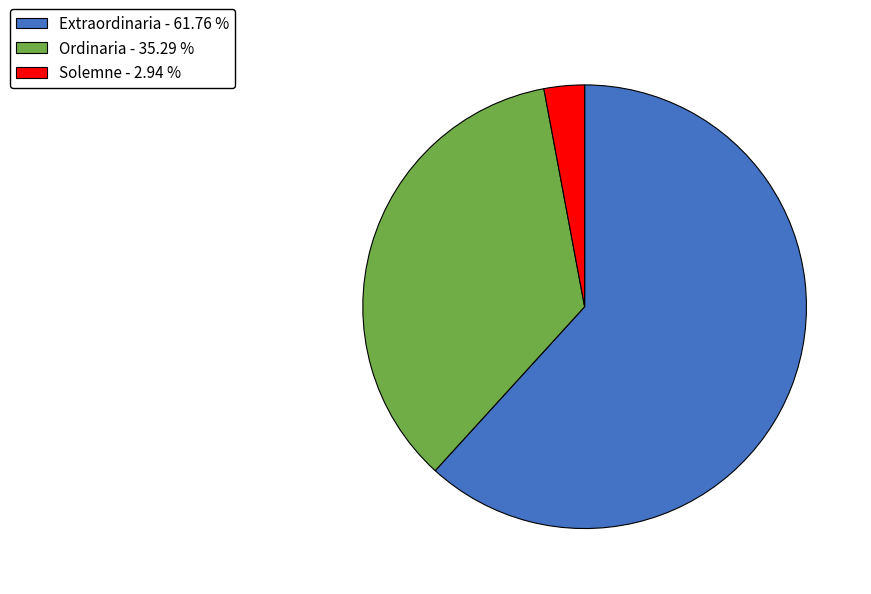

Is there any slice that represents more than half of the pie?

Yes